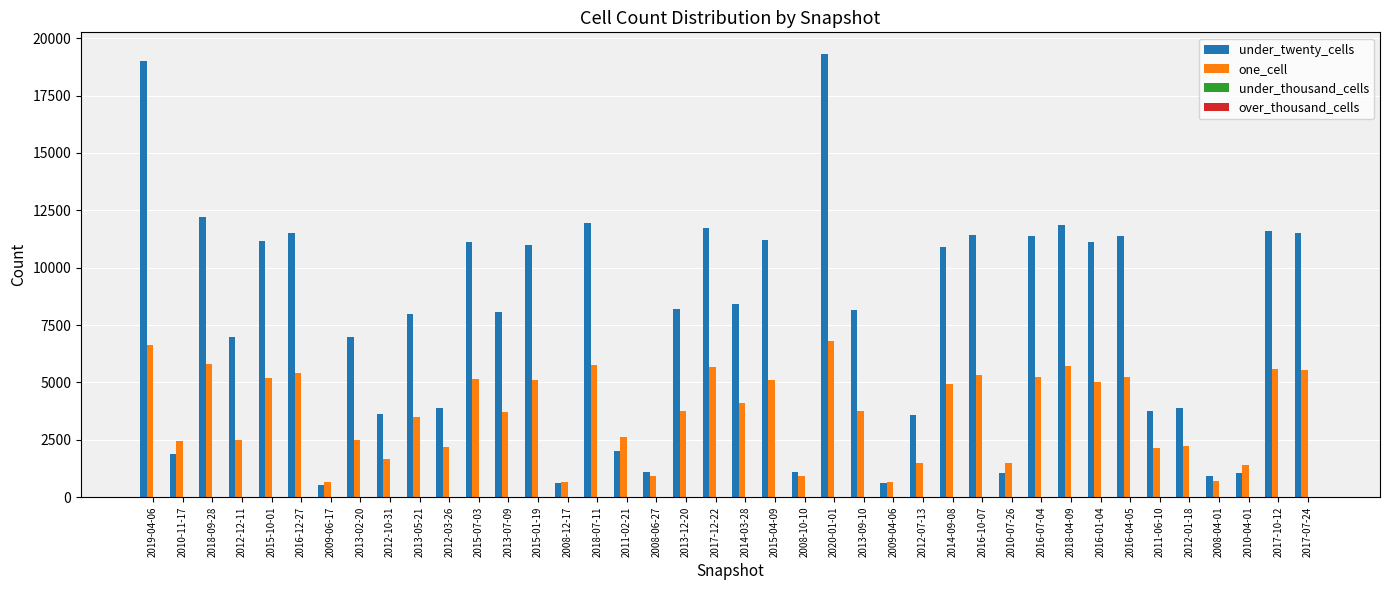

Which series has the largest total across all categories?

under_twenty_cells